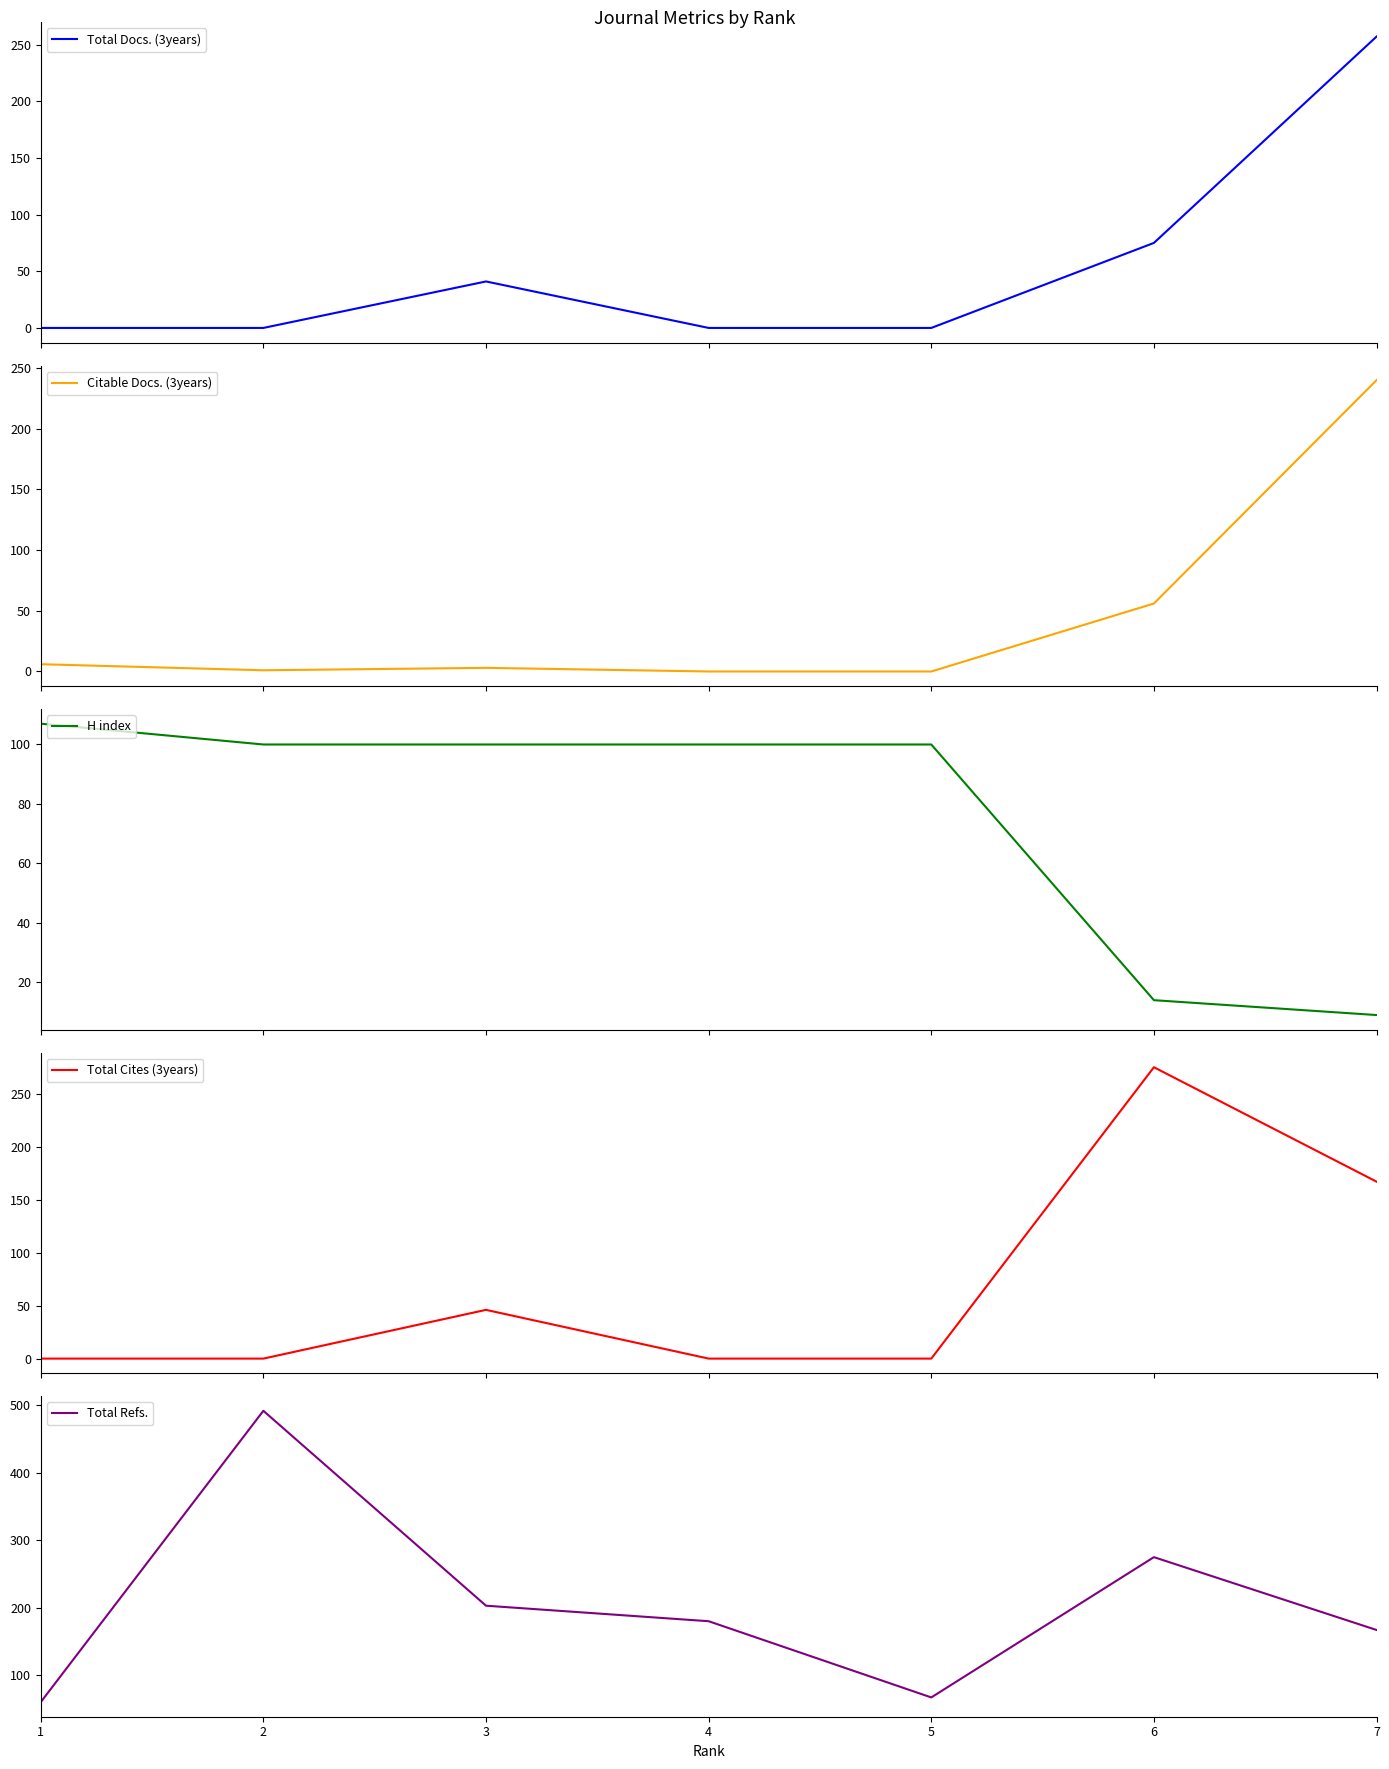

Read the H index value at 4, to the nearest 10.

100